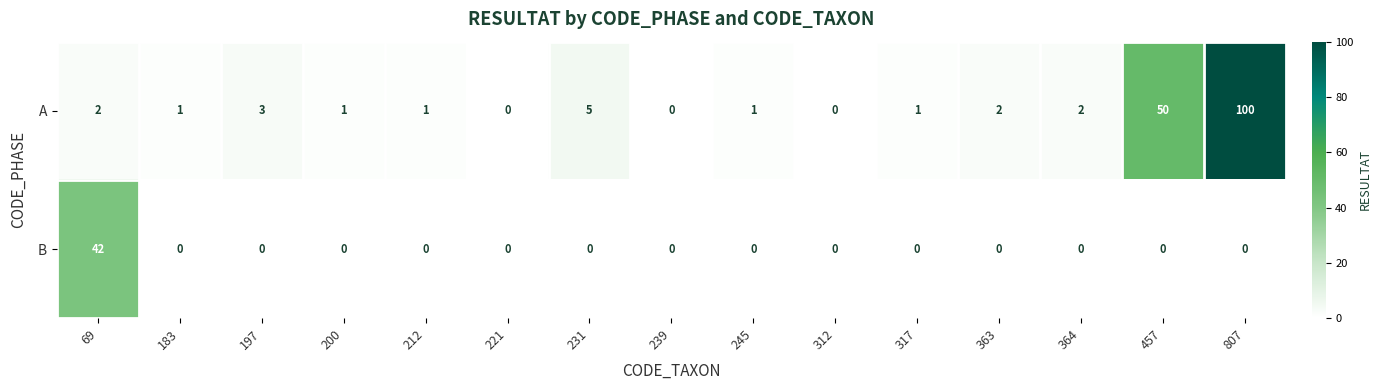

How many positive values does the A series have?

12